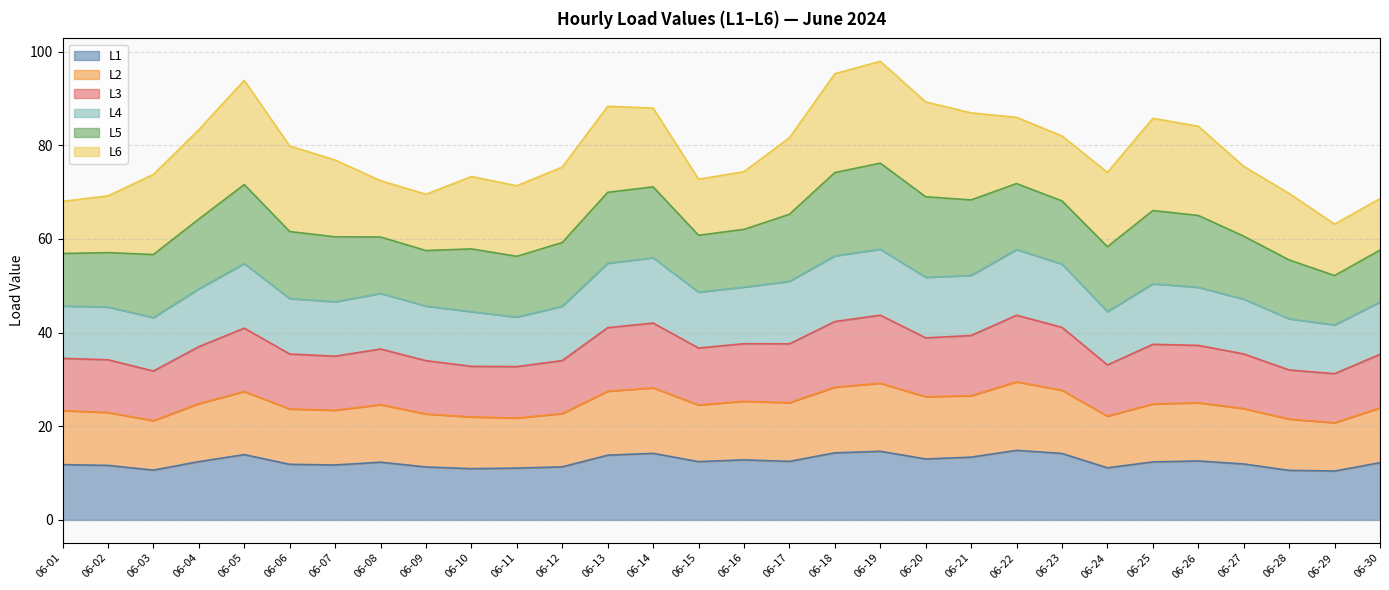

The value of L1 at 06-03 is 5.5. True or false?

False